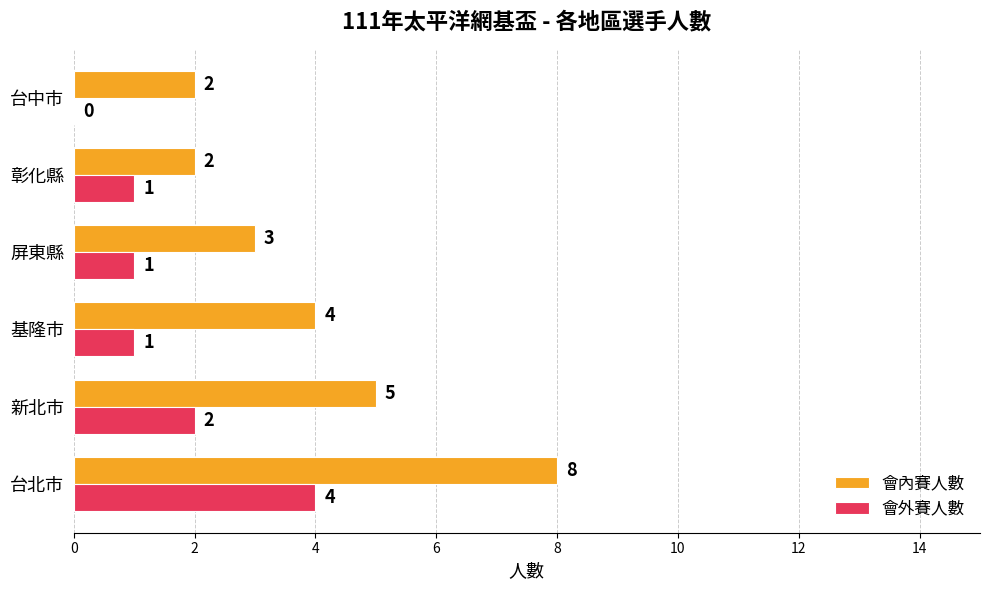

What is the maximum value shown in the chart?

8